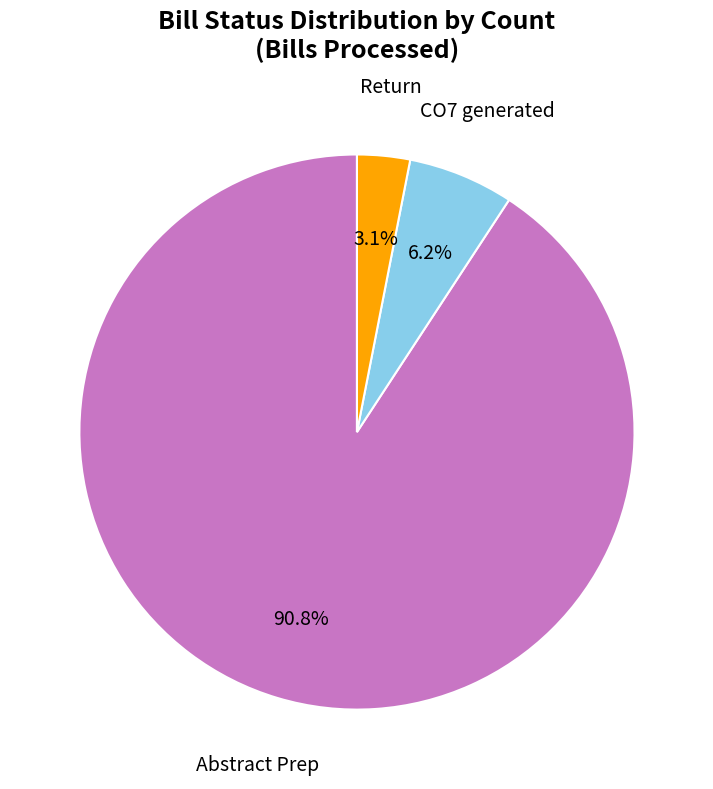

Is the sum of CO7 generated and Abstract Prep greater than half?

Yes